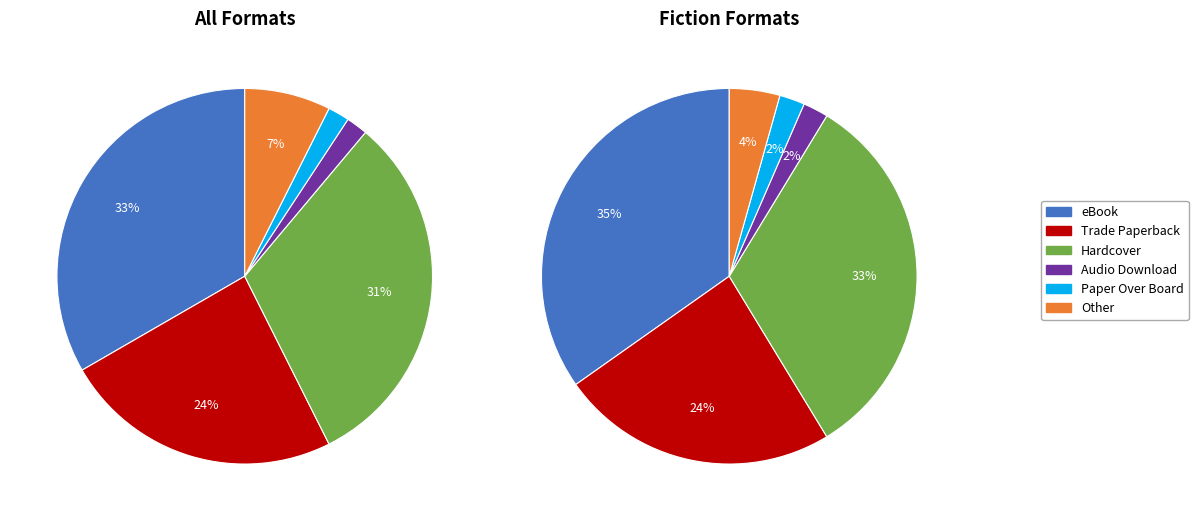

Is it true that Hardcover is 42% of the pie?

False